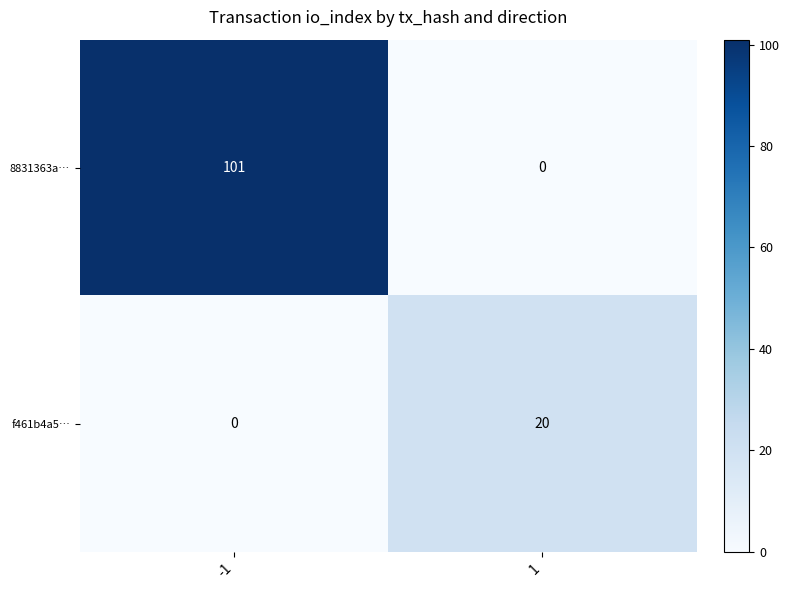

What is the difference between the highest and lowest values at 1?

20